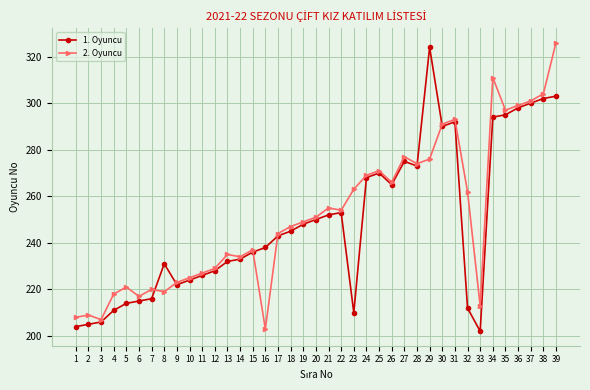

True or false: 1. Oyuncu has more than 2 points higher than both neighbors.

True